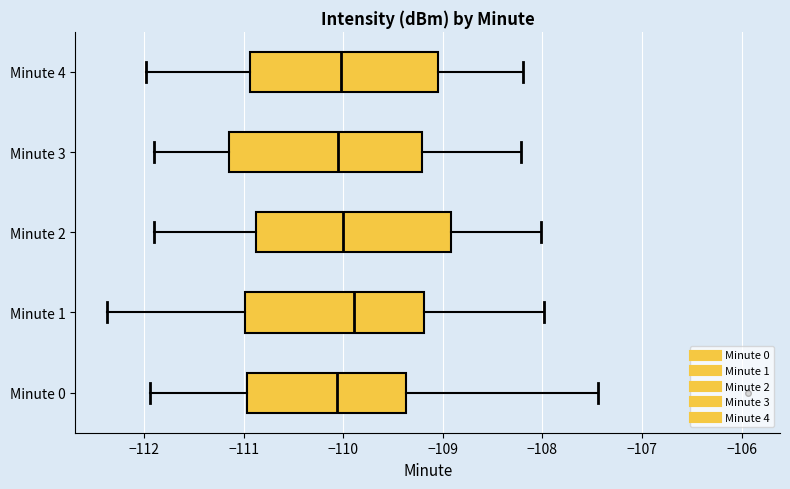

Reading bottom to top, read every box against the x-axis: the position of its median line, the range the box covers, and the ends of its whiskers. The values are not printed on the chart, so give them approximately, as read against the axis.

Minute 0: median -110.1, box -111.0 to -109.4, whiskers -111.9 to -107.4
Minute 1: median -109.9, box -111.0 to -109.2, whiskers -112.4 to -108.0
Minute 2: median -110.0, box -110.9 to -108.9, whiskers -111.9 to -108.0
Minute 3: median -110.1, box -111.2 to -109.2, whiskers -111.9 to -108.2
Minute 4: median -110.0, box -110.9 to -109.1, whiskers -112.0 to -108.2